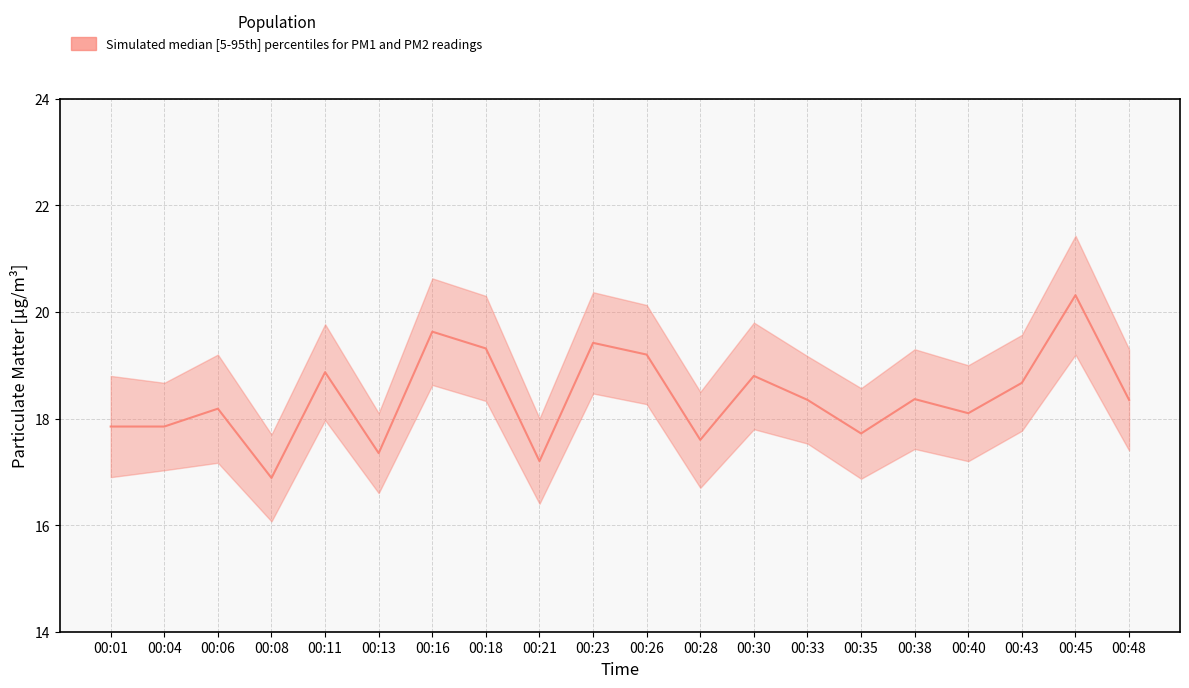

Reading right to left, transcribe all the data shown in this chart.

18.4	20.3	18.7	18.1	18.4	17.7	18.4	18.8	17.6	19.2	19.4	17.2	19.3	19.6	17.4	18.9	16.9	18.2	17.9	17.9